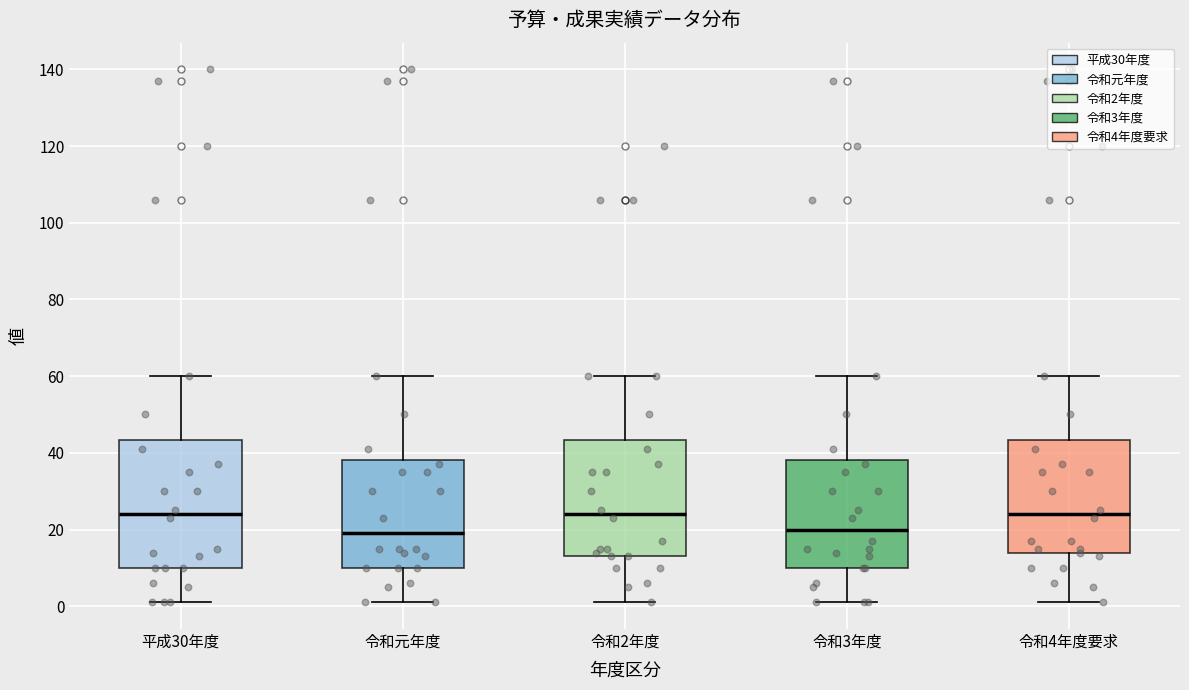

Where does the upper whisker of the box for 平成30年度 end on the y-axis? The values are not printed on the chart, so give them approximately, as read against the axis.

60